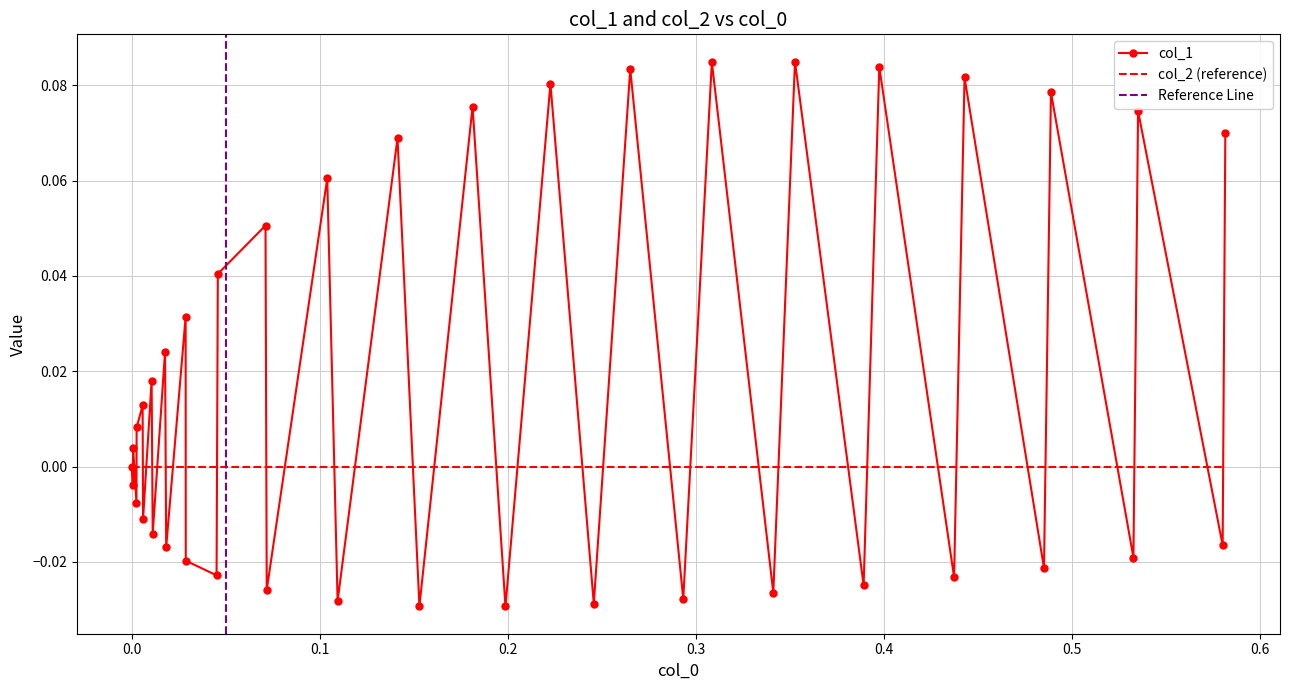

How many values are below 0?

19